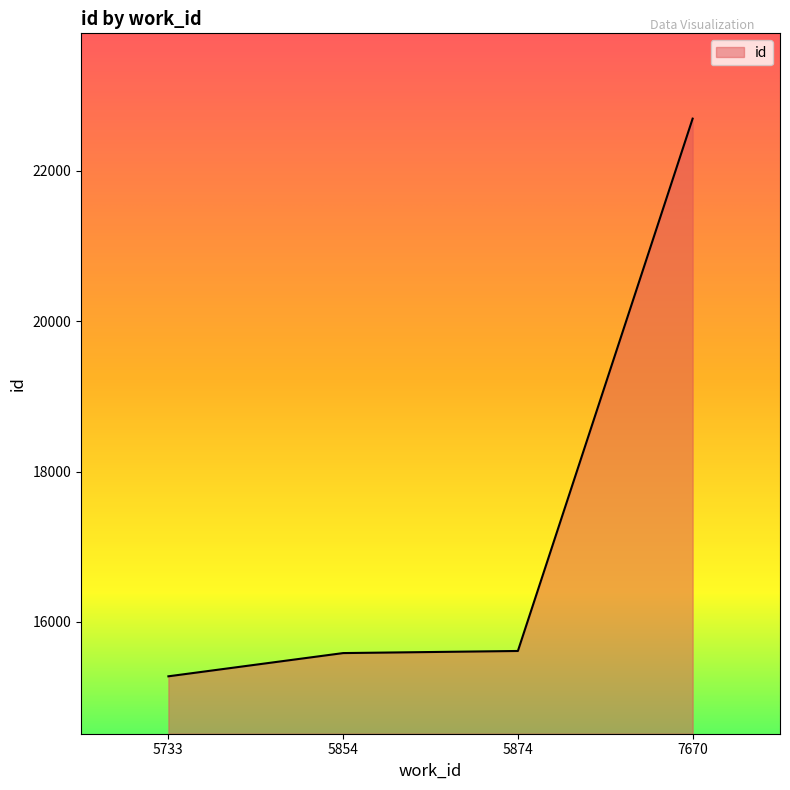

True or false: the data has more than 2 interior local peaks.

False